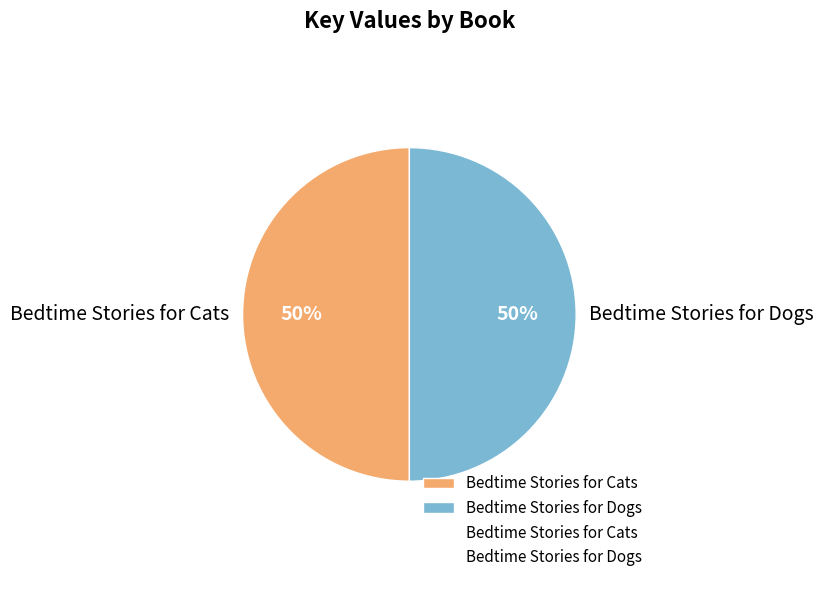

To the nearest percent, what is the combined percentage of Bedtime Stories for Dogs and Bedtime Stories for Cats?

100%